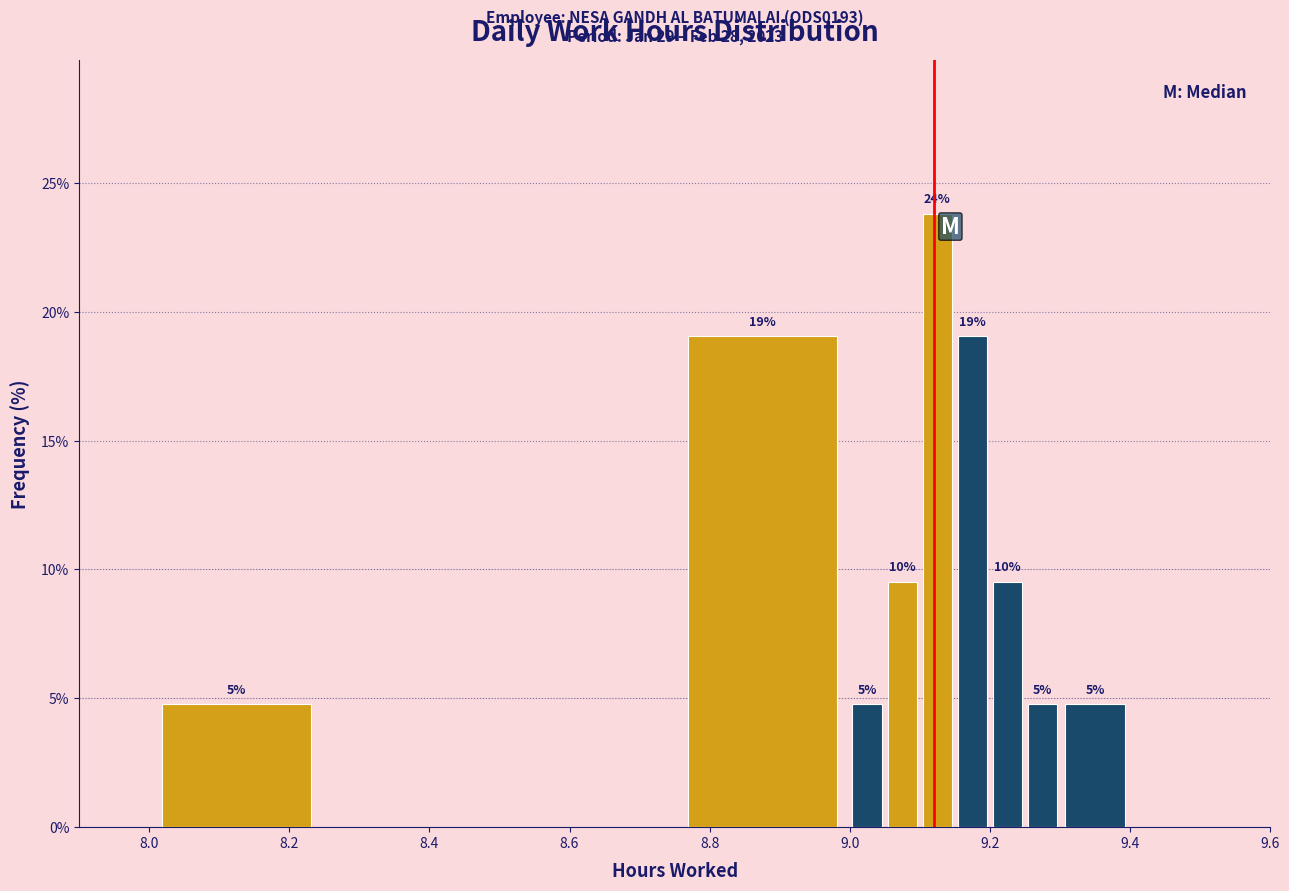

Around what value on the x-axis is the tallest bar? Give the approximate position of its centre, as read against the axis.

9.12